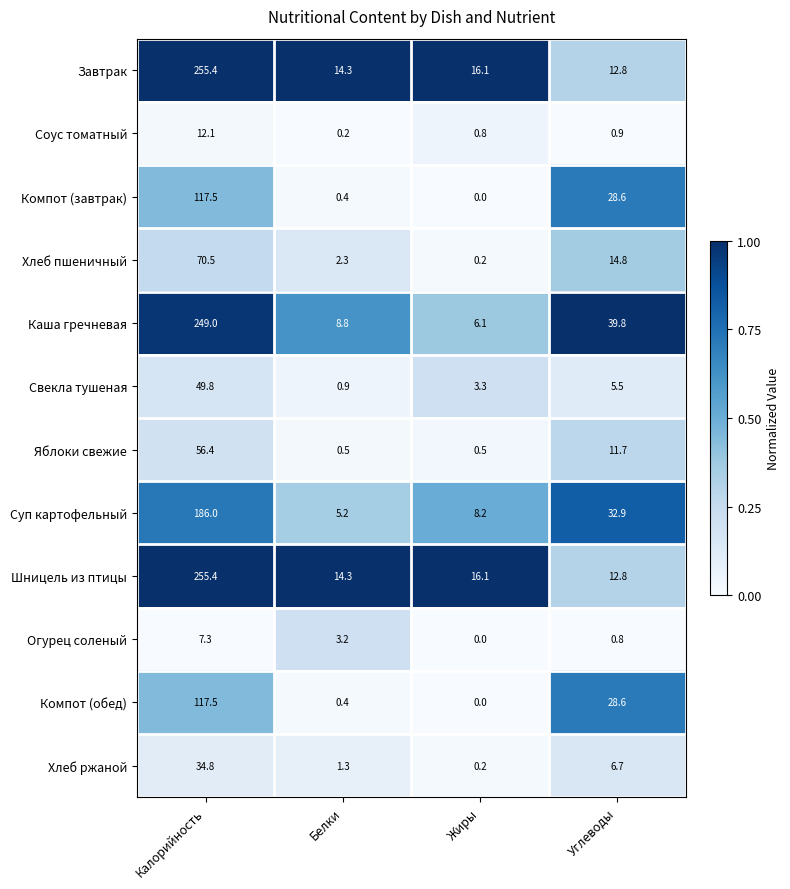

Which series has the largest total across all categories?

Каша гречневая